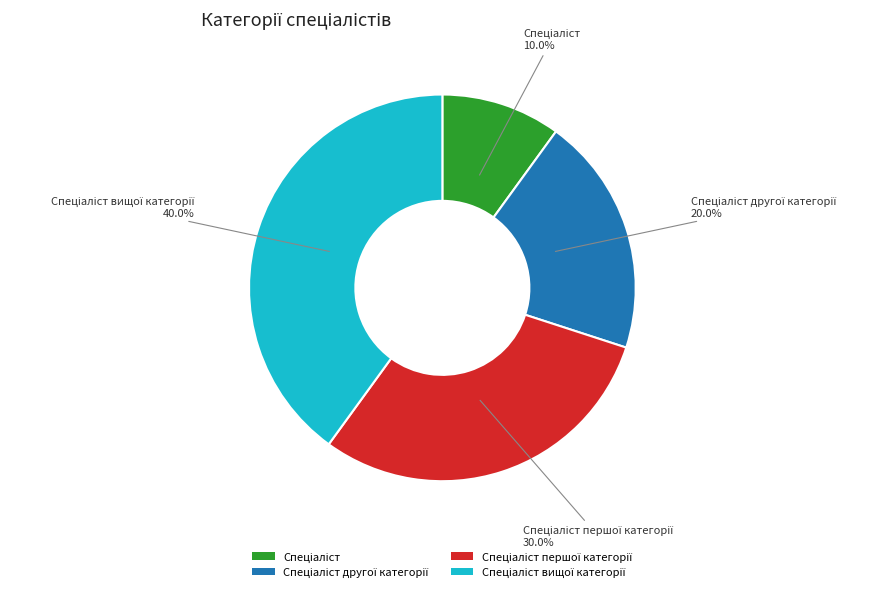

Is there any slice that represents more than half of the pie?

No